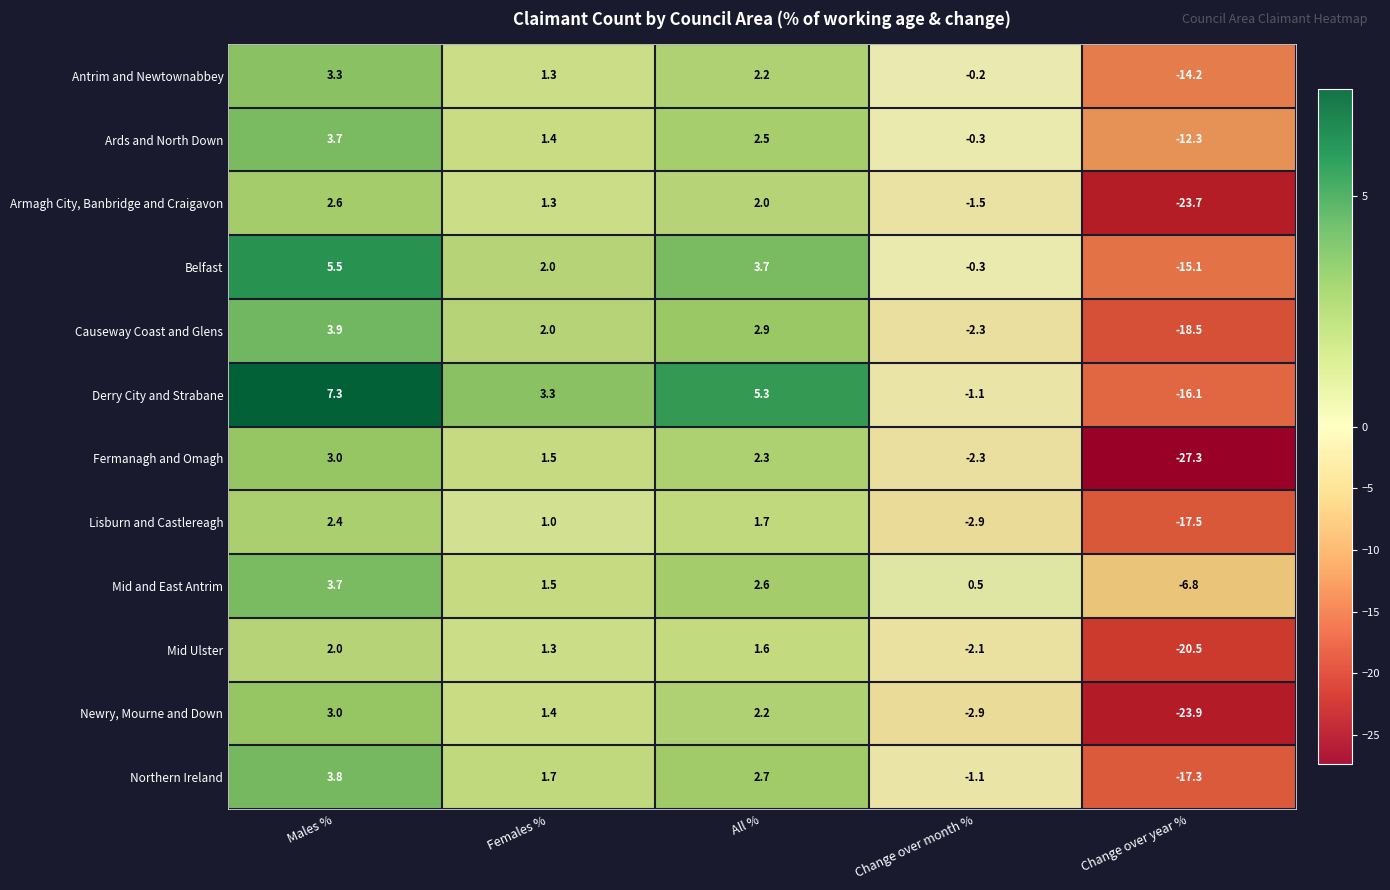

What is the maximum value for Lisburn and Castlereagh?

2.4